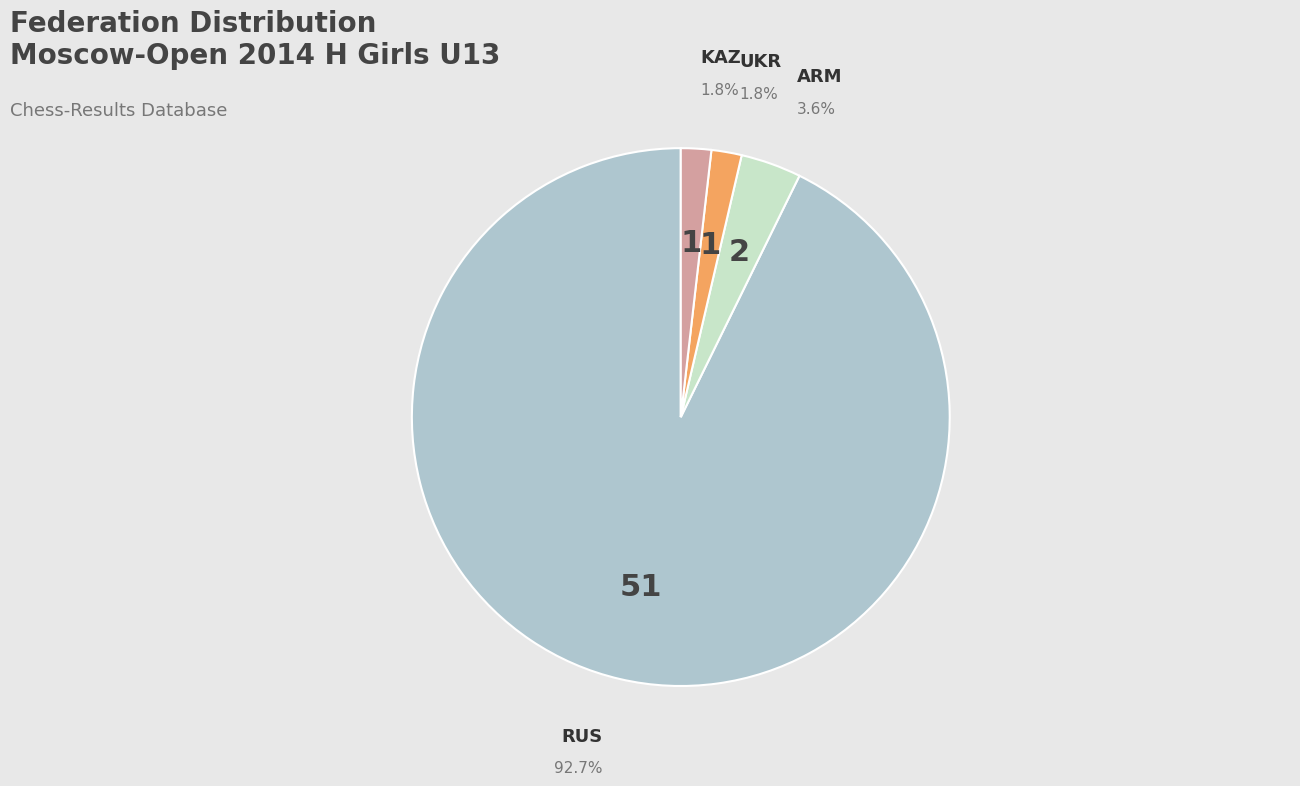

Is there a majority slice in this chart?

Yes